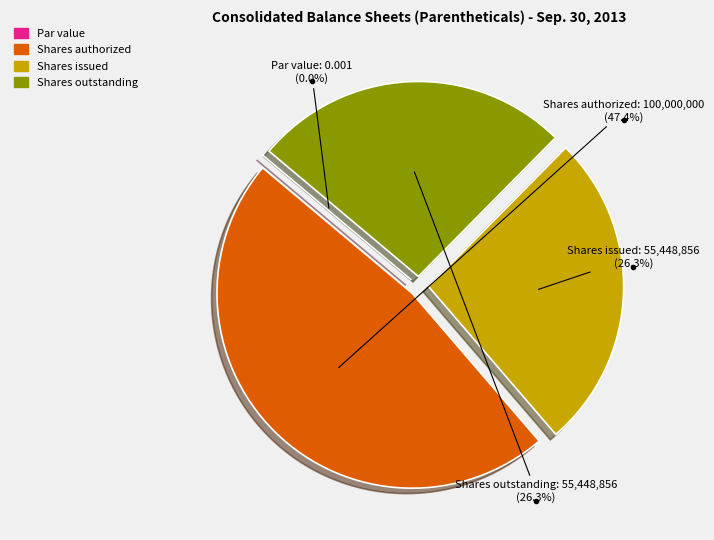

Between Common stock, par value (in dollars per share) and Common stock, shares outstanding, which is larger?

Common stock, shares outstanding